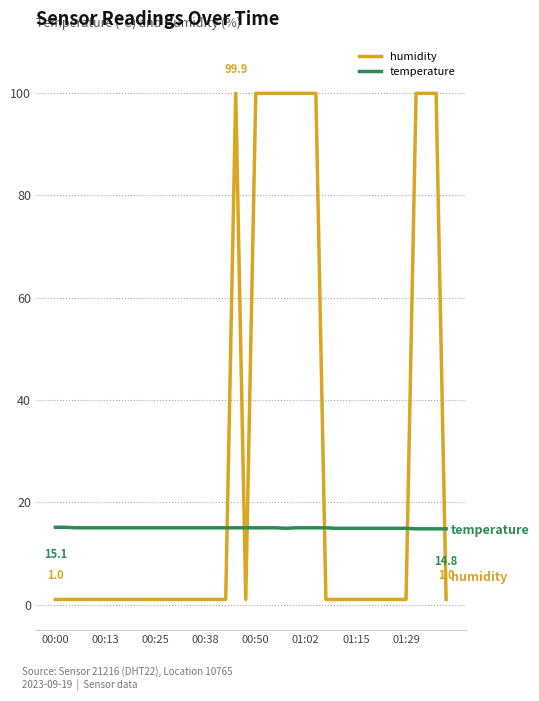

Which series has the largest total across all categories?

humidity